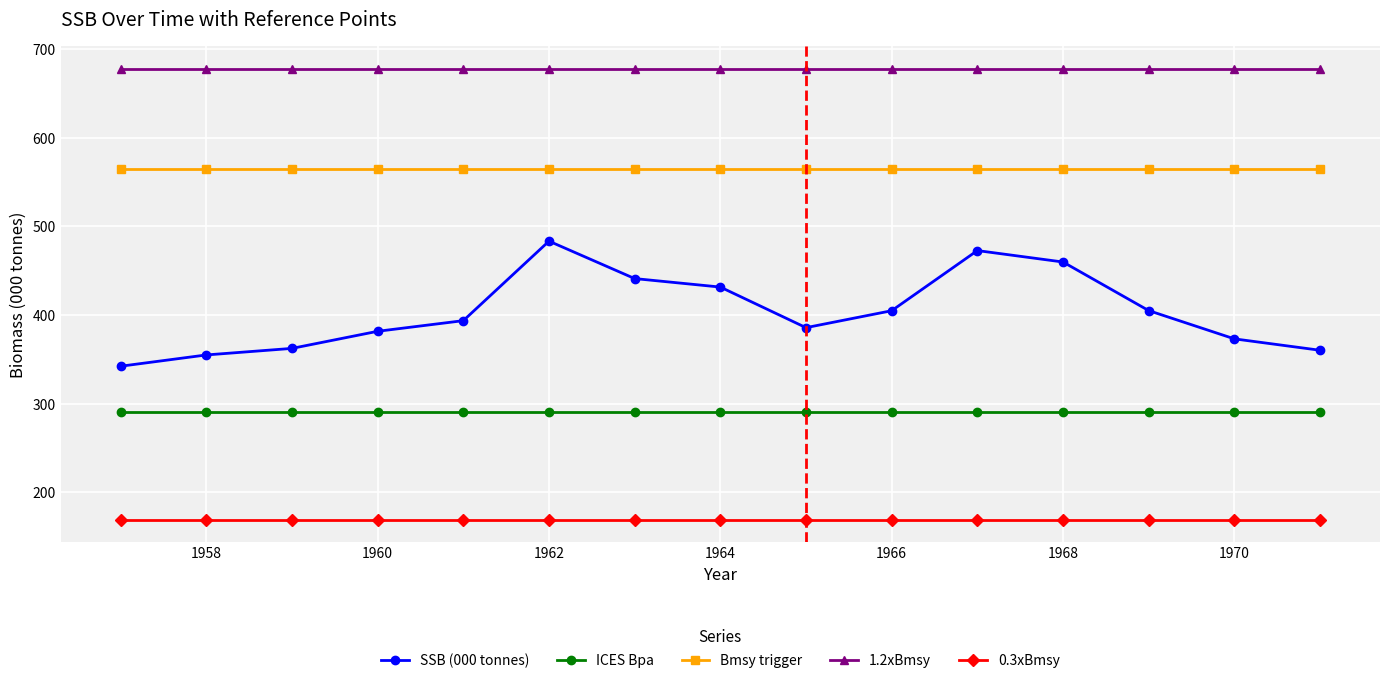

What is the value of the ICES Bpa point at the 1st from the left?

290.2